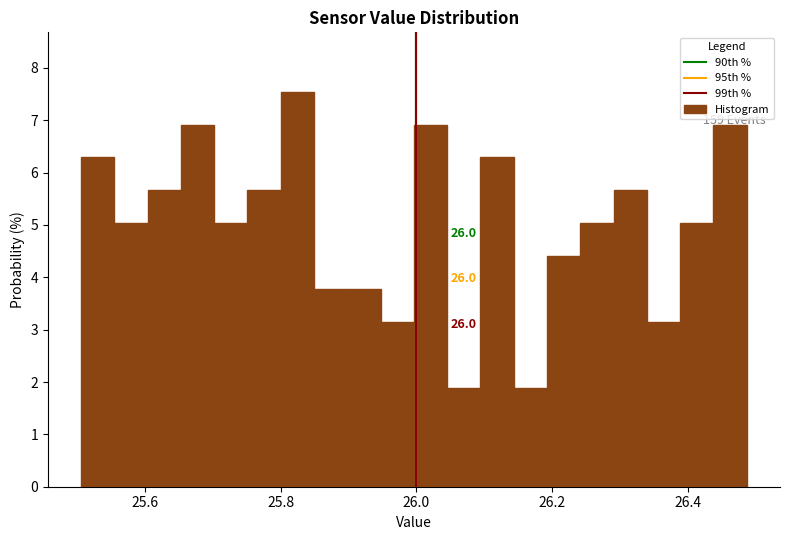

Read against the x-axis, roughly where is the centre of the tallest bar?

25.82